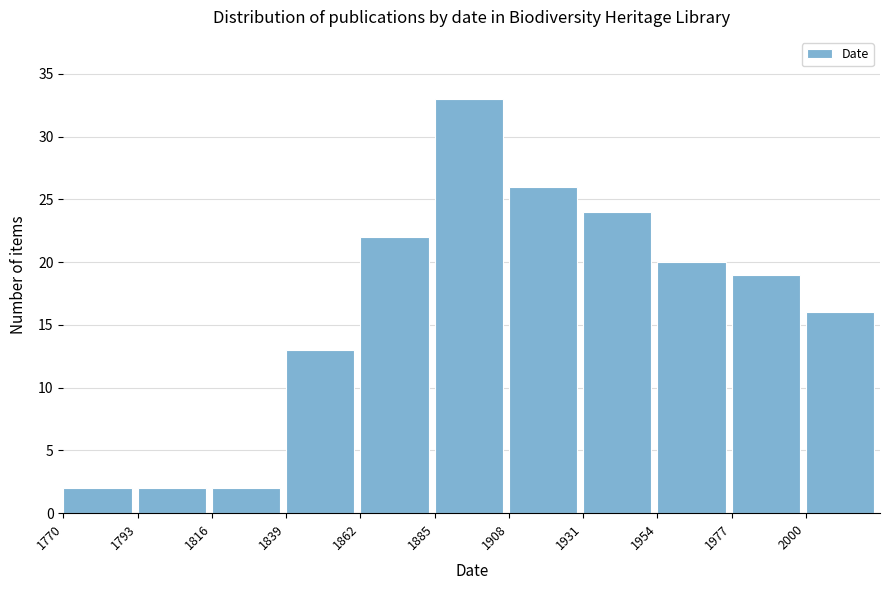

What is the height of the bar covering 2000 to 2023 on the x-axis? Neither the bar edges nor the heights are printed on the chart, so give them approximately, as read against the axes.

16